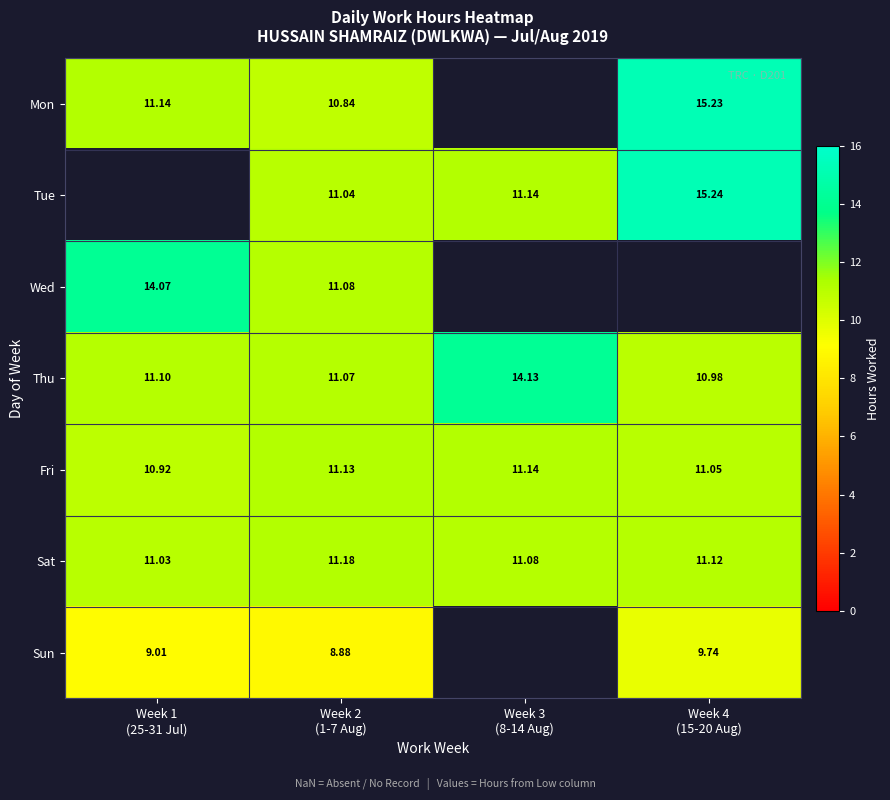

The Sun series shows 9.0 at Week 1 (25-31 Jul). True or false?

True